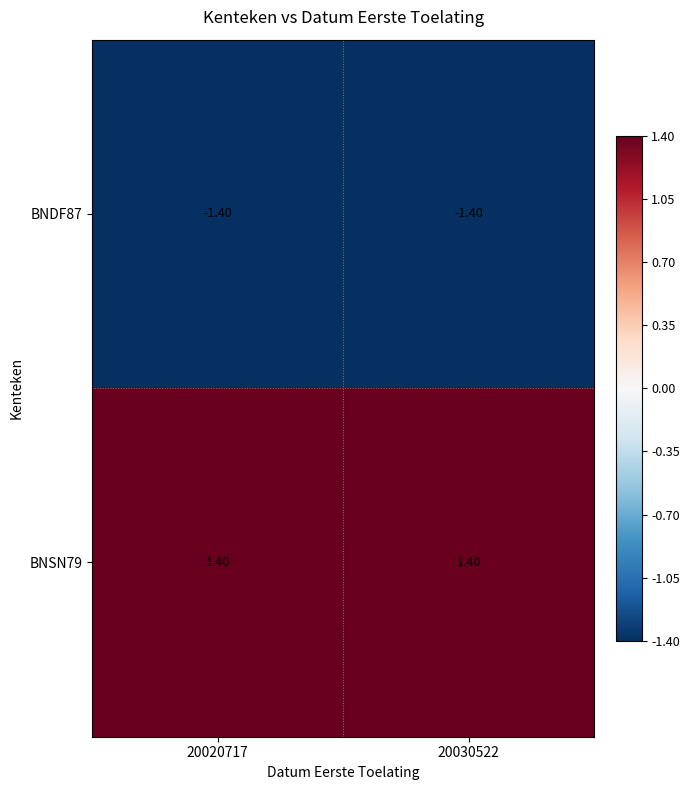

Rank the series by their average value, from lowest to highest.

BNDF87, BNSN79